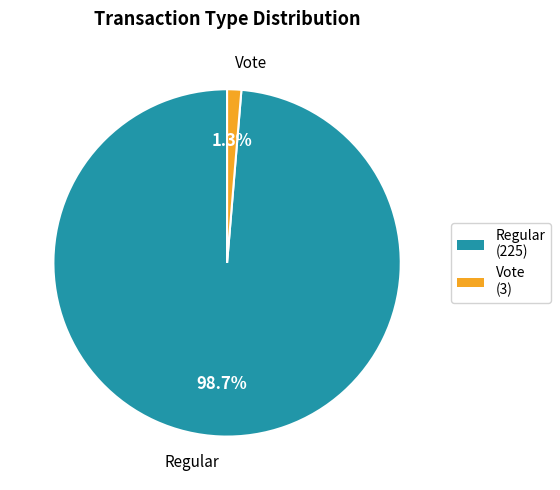

Which category has the smallest portion of the pie?

Vote